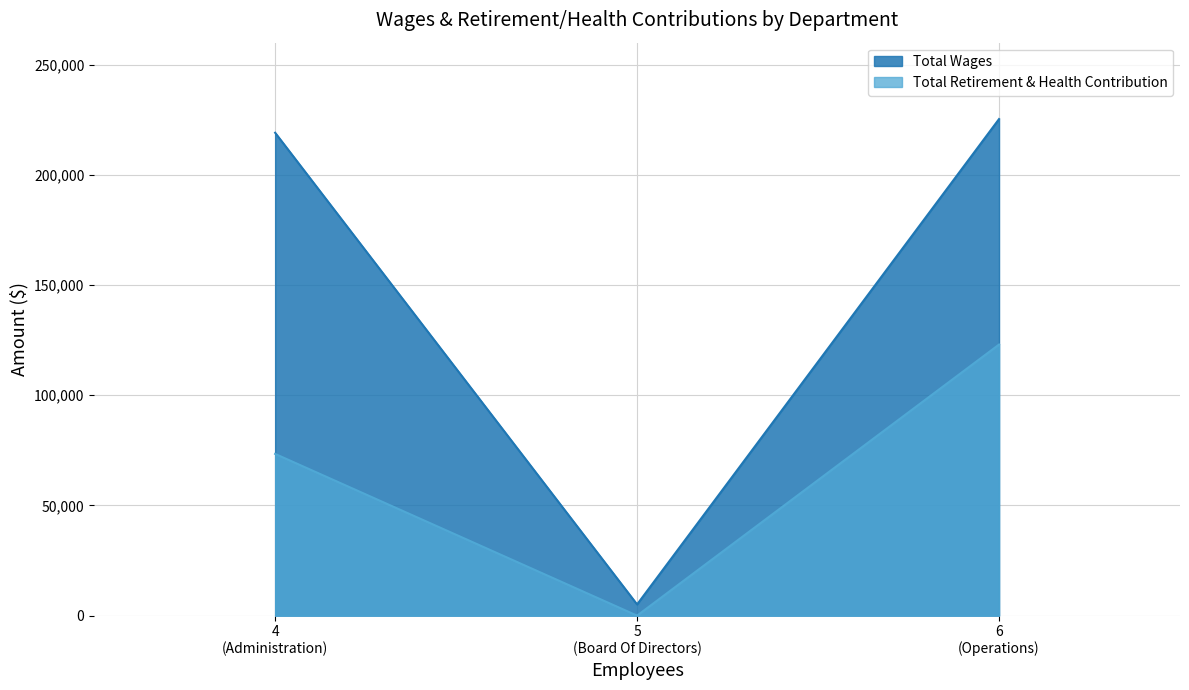

The Total Retirement & Health Contribution series shows 73379 at Administration. True or false?

True